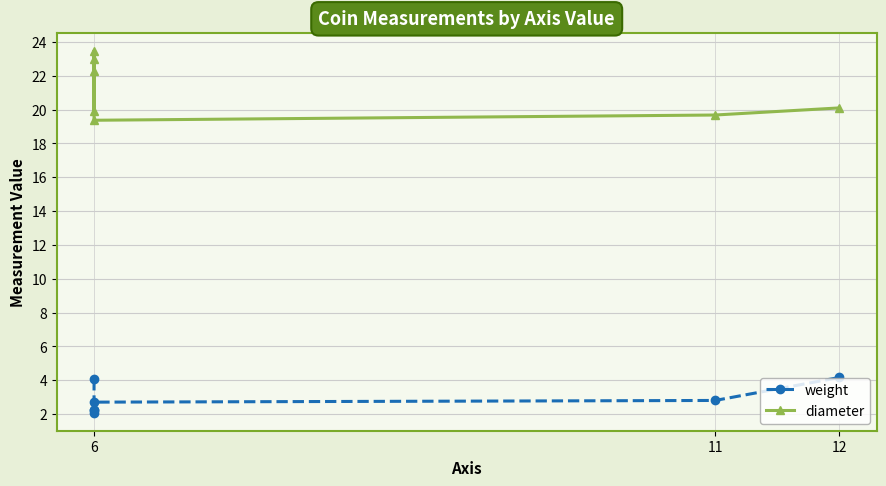

What is the value of the diameter point at the 2nd from the left?

19.9